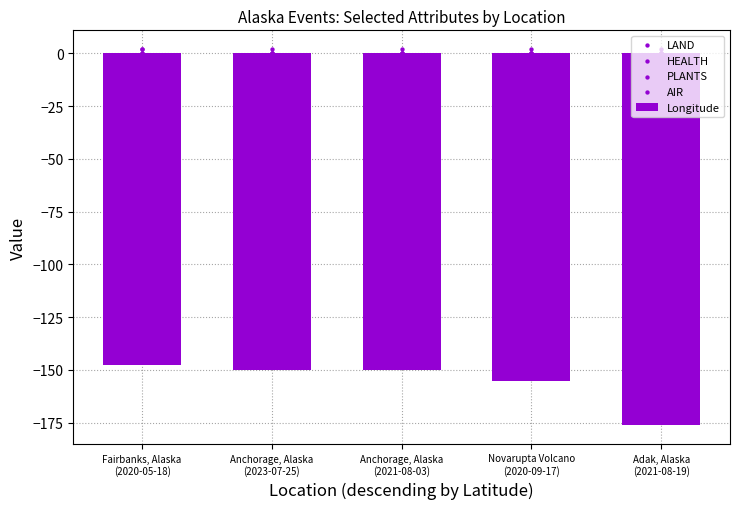

What are all the series names shown in the legend?

Longitude, LAND, HEALTH, PLANTS, AIR